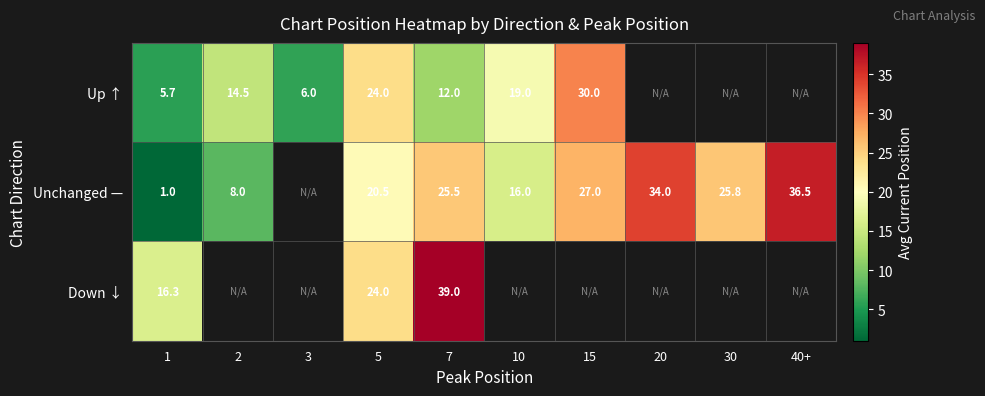

At which category is the sum across all series the highest?

7